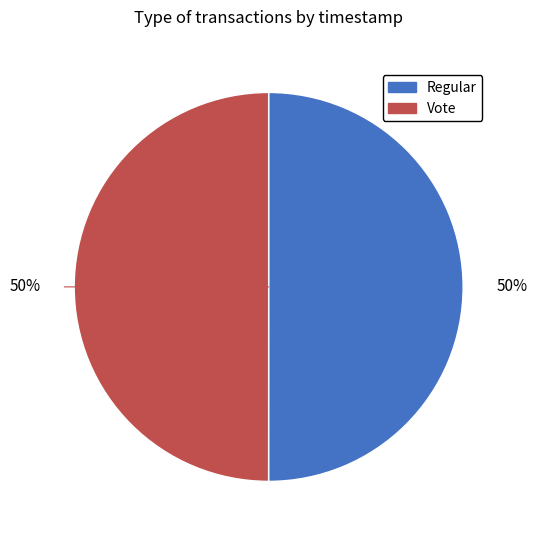

Is the sum of Vote and Regular greater than half?

Yes